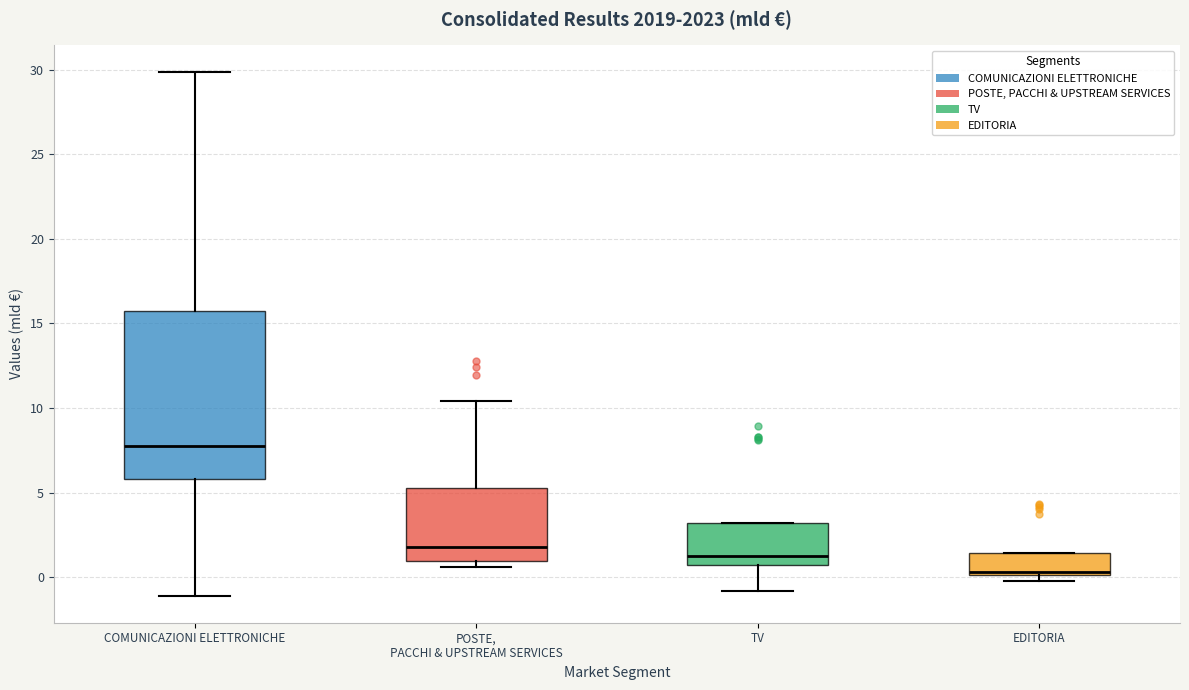

Which box is the tallest, from its lower edge to its upper edge?

COMUNICAZIONI ELETTRONICHE